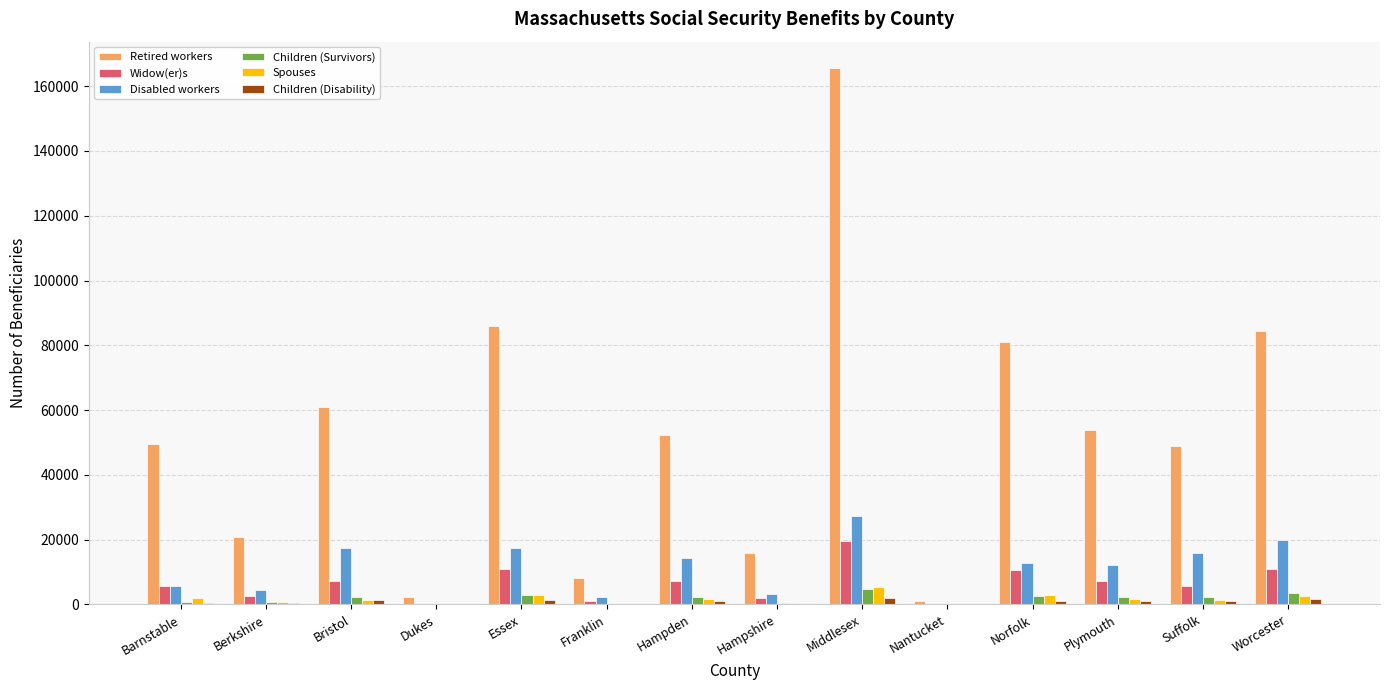

What is the average value of the Disabled workers series?

10948